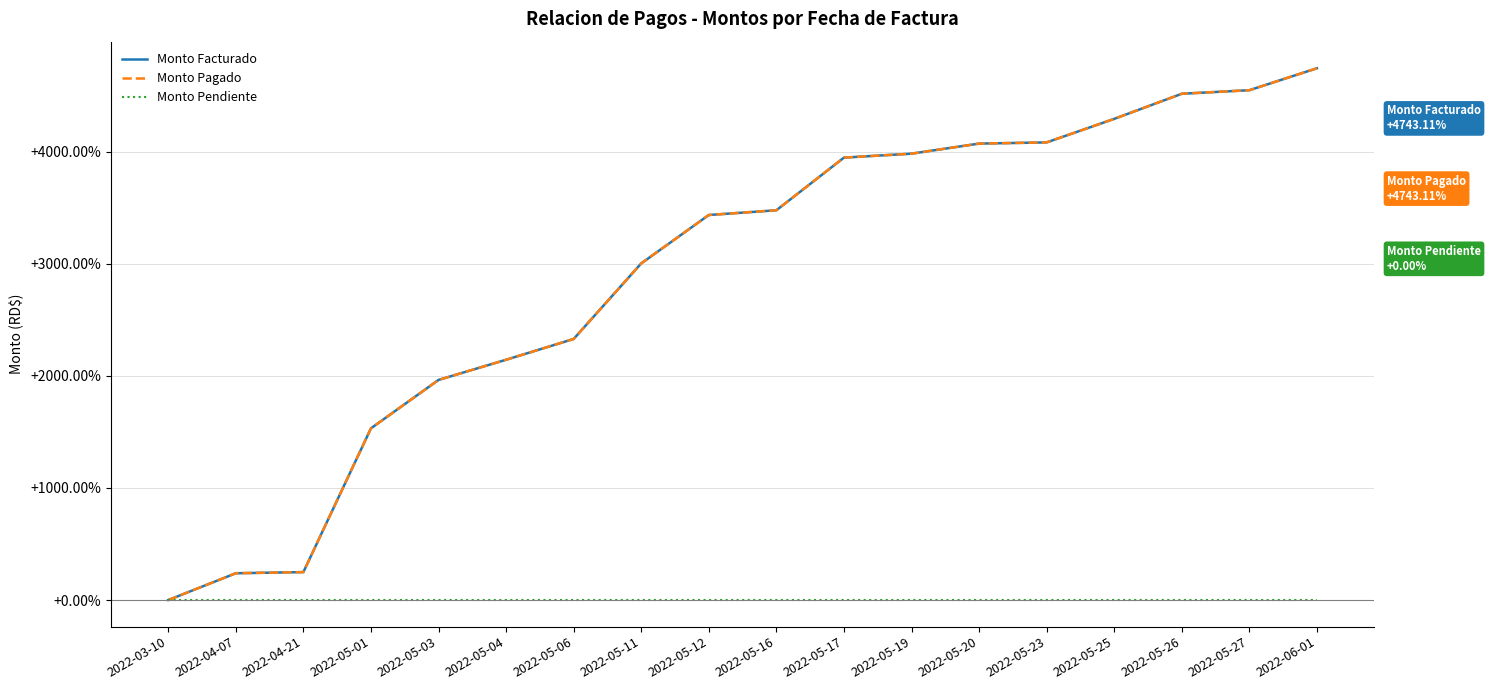

Which series has the largest total across all categories?

Monto Facturado